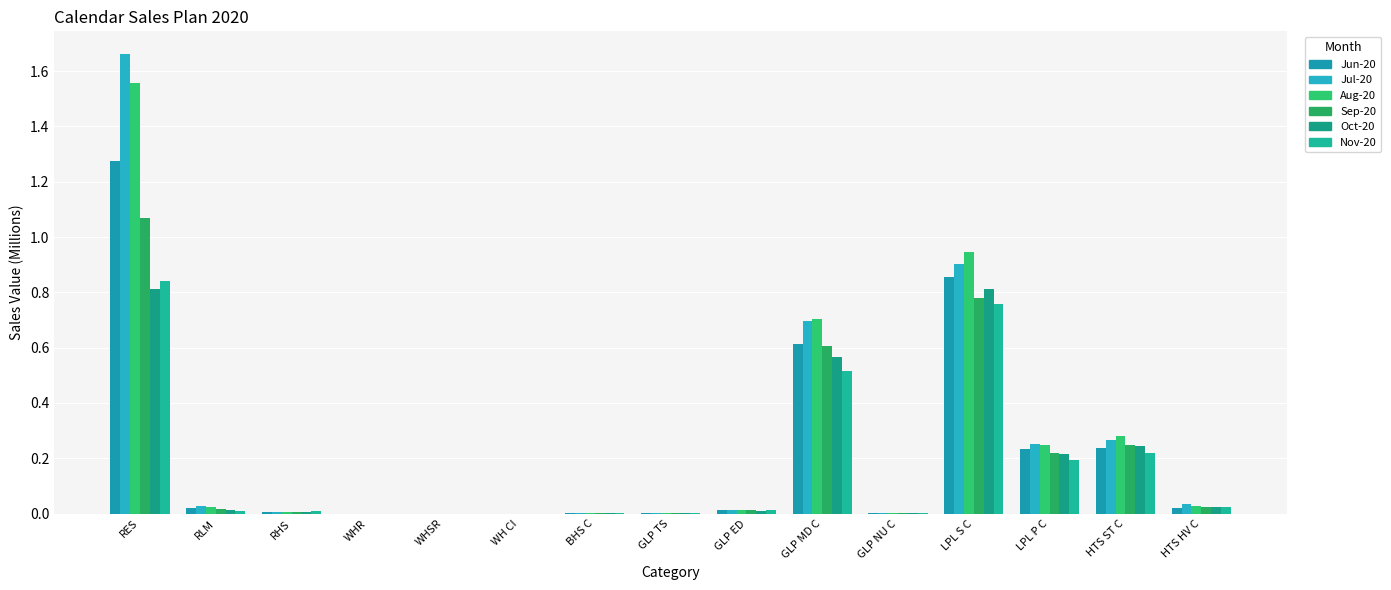

Which series has the largest range (max minus min)?

Jul-20